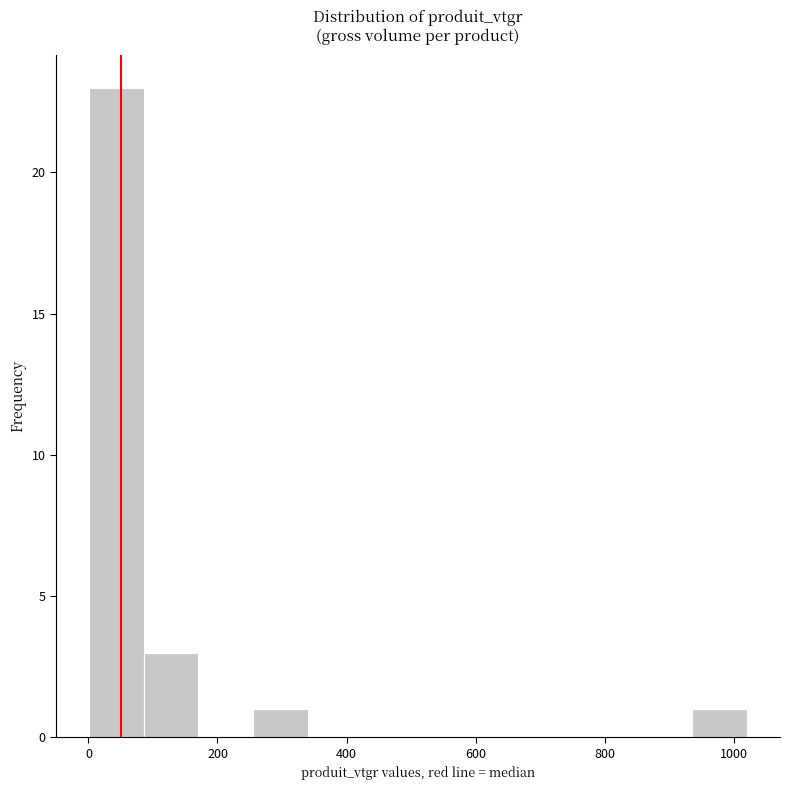

Reading left to right, list every bar in this chart as the range it spans on the x-axis followed by its height. Neither the bar edges nor the heights are printed on the chart, so give them approximately, as read against the axes.

0 to 80: 23
80 to 180: 3
180 to 260: 0
260 to 340: 1
340 to 420: 0
420 to 520: 0
520 to 600: 0
600 to 680: 0
680 to 760: 0
760 to 860: 0
860 to 940: 0
940 to 1020: 1